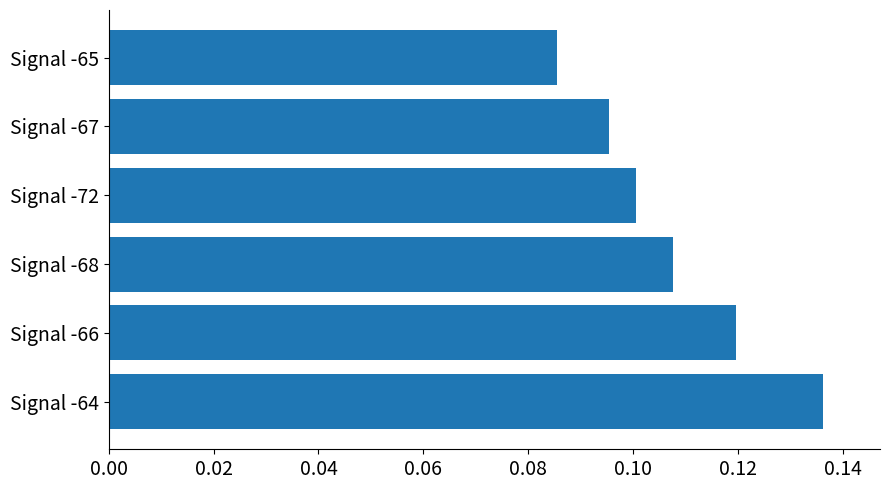

Count the values in the range 0 to 1.

6